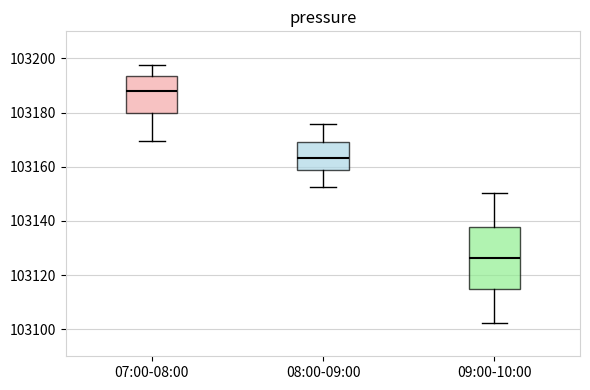

Comparing the boxes themselves (not the whiskers), which one is the tallest?

09:00-10:00